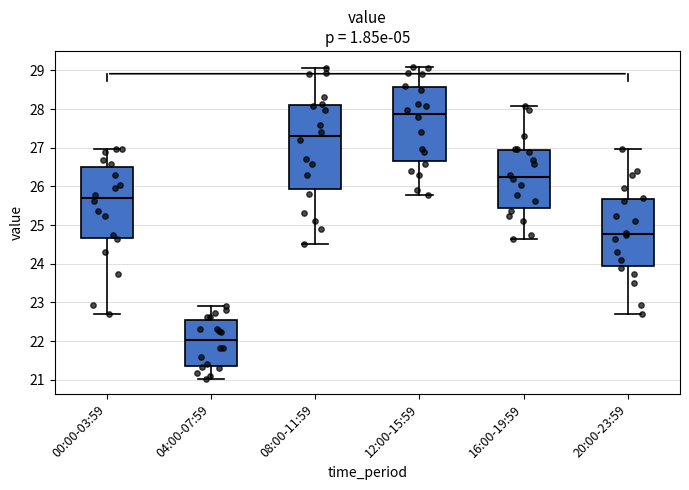

Comparing the boxes themselves (not the whiskers), which one is the tallest?

08:00-11:59